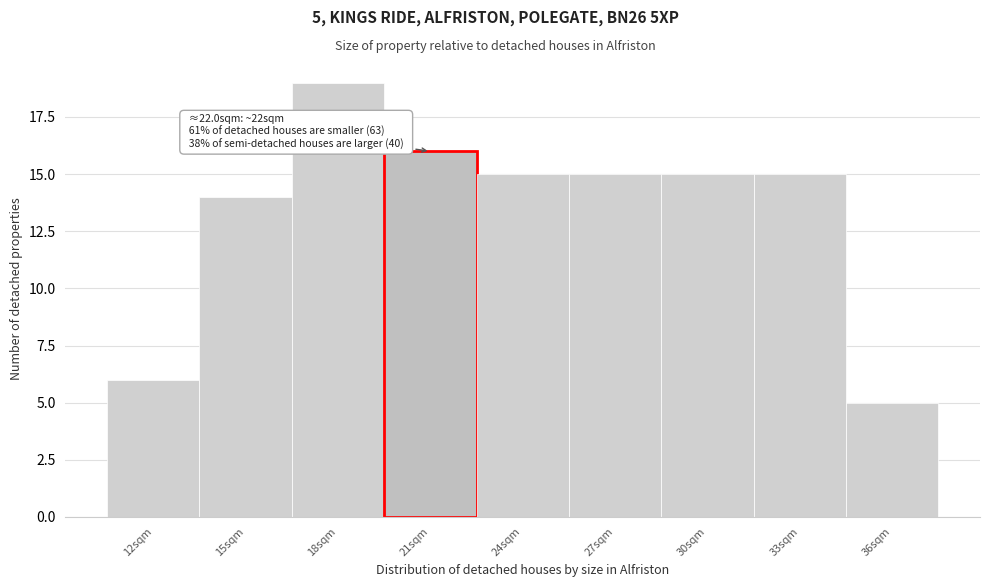

Reading right to left, transcribe all the data shown in this chart.

5	15	15	15	15	16	19	14	6